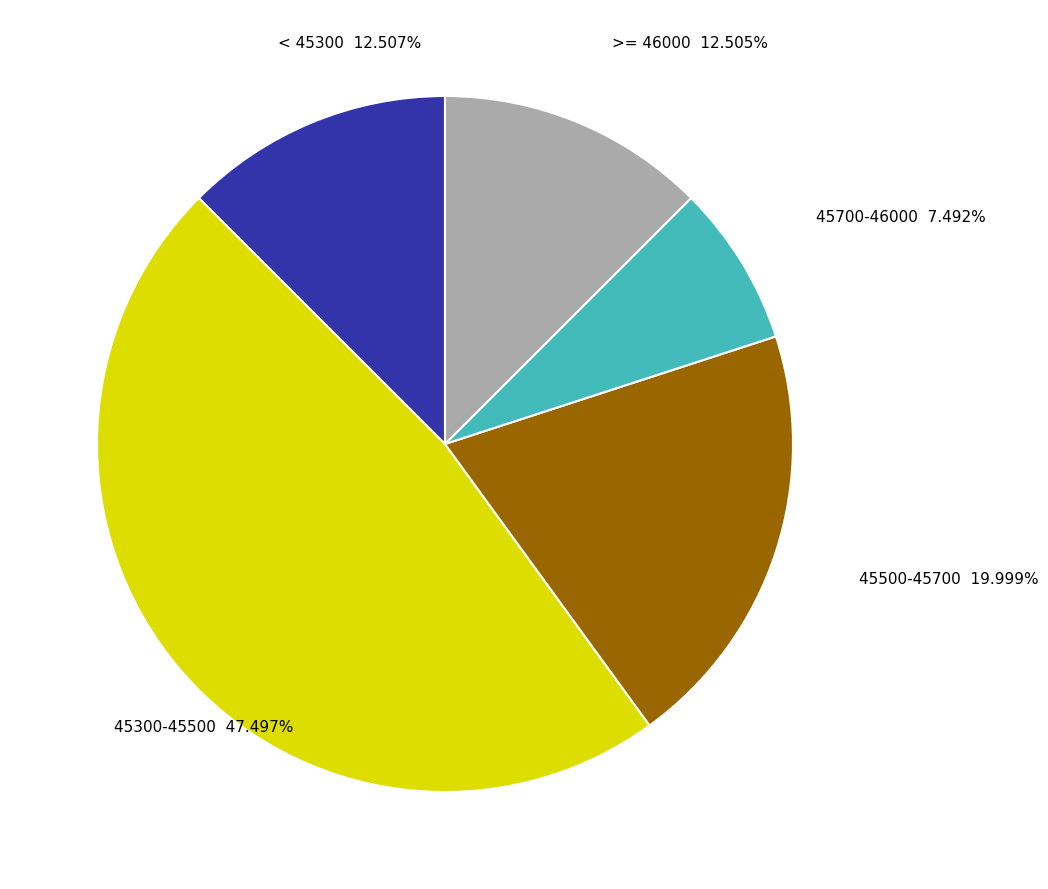

Does any single category account for the majority?

No